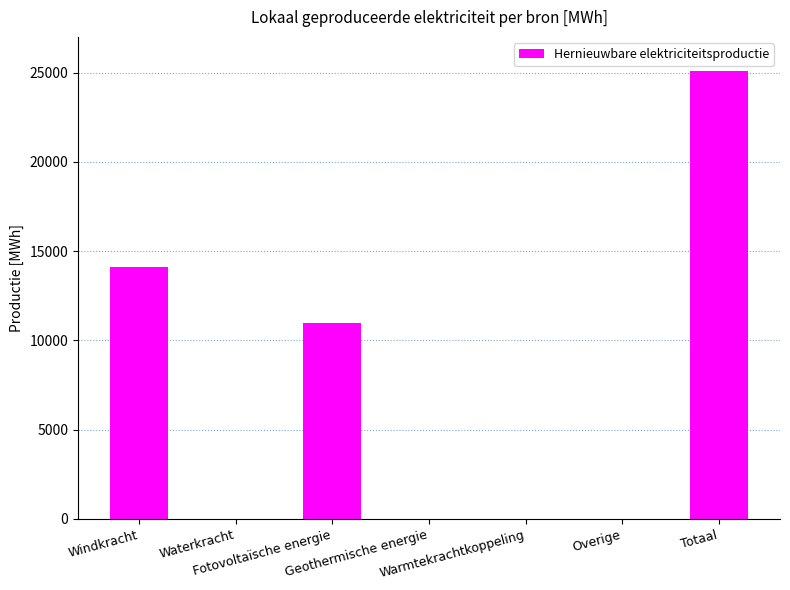

What is the sum of all values?

50203.3